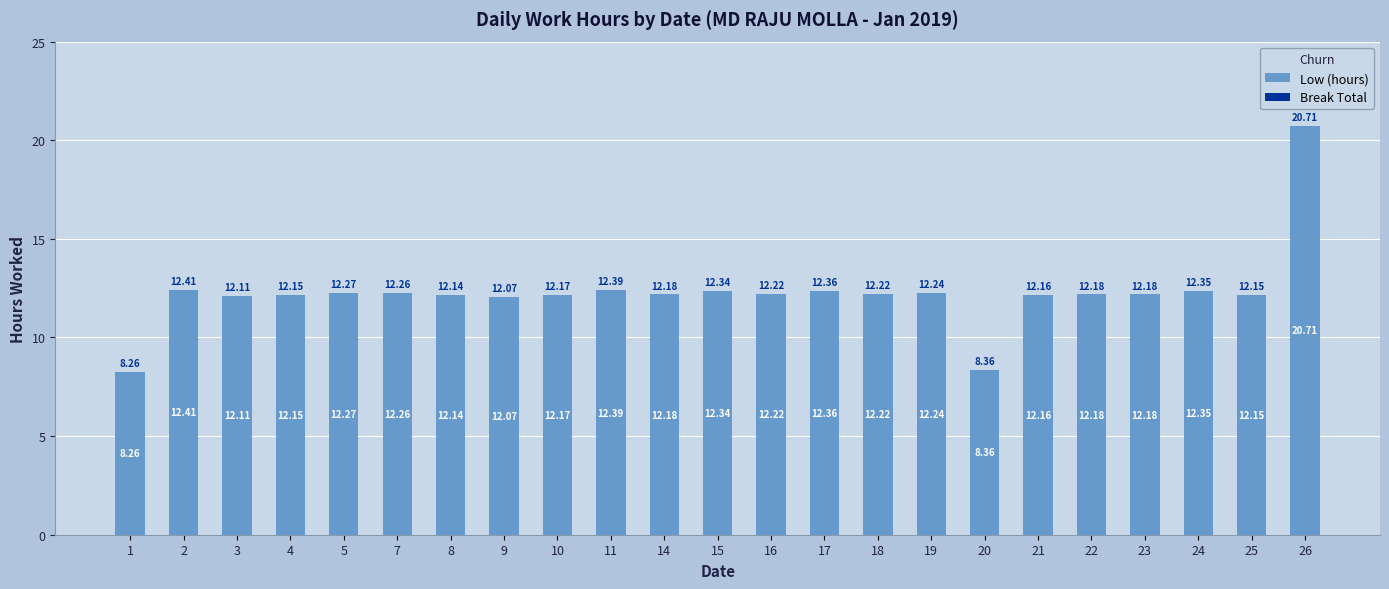

What is the change in value from 23 to 24?

+0.2